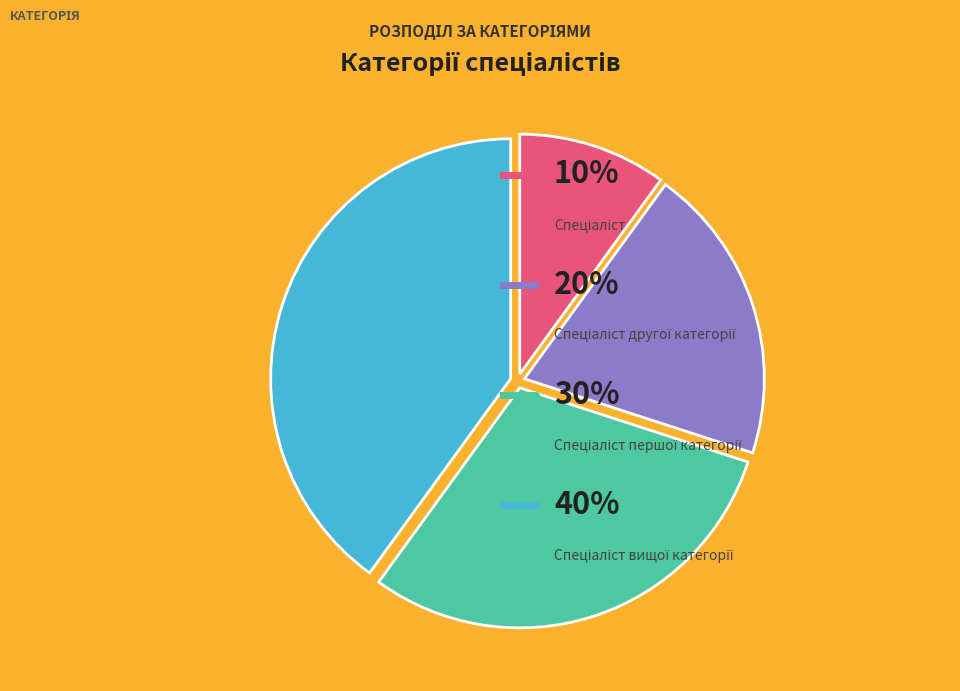

Does any single category account for the majority?

No